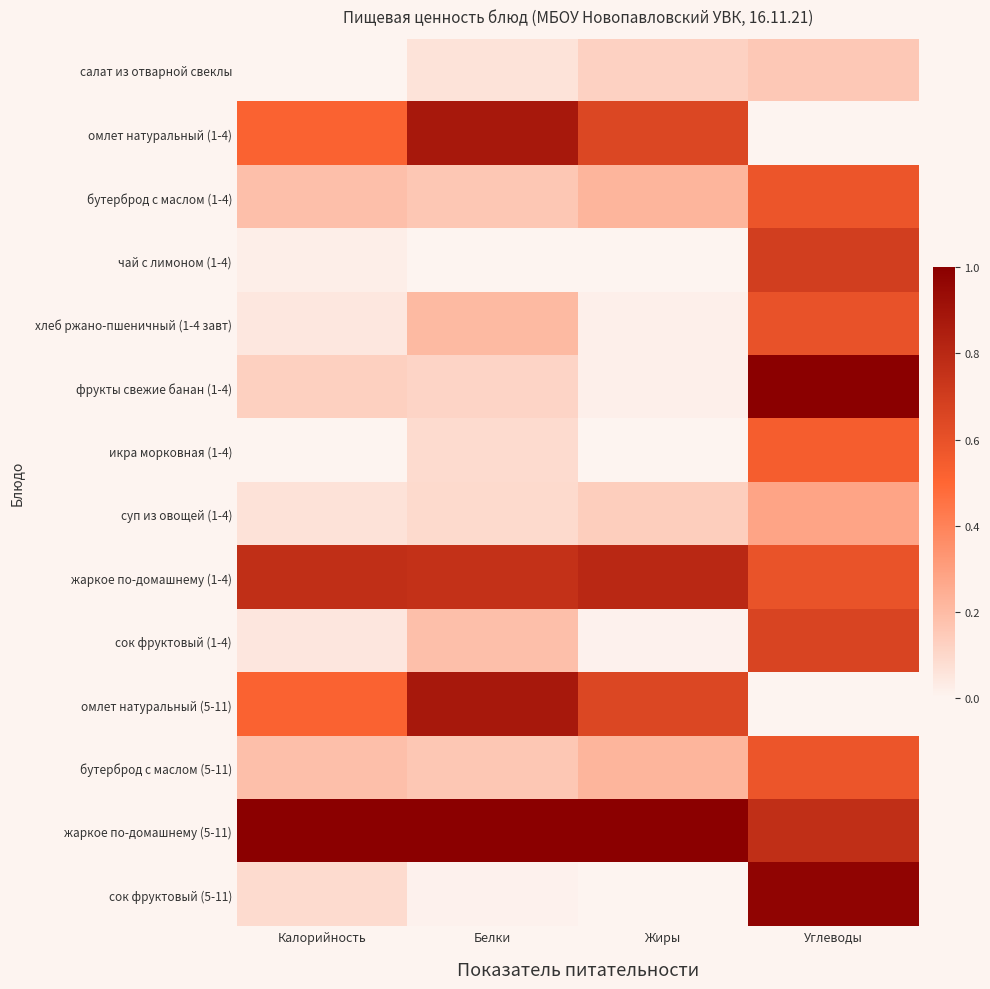

How many series are shown in this chart?

14